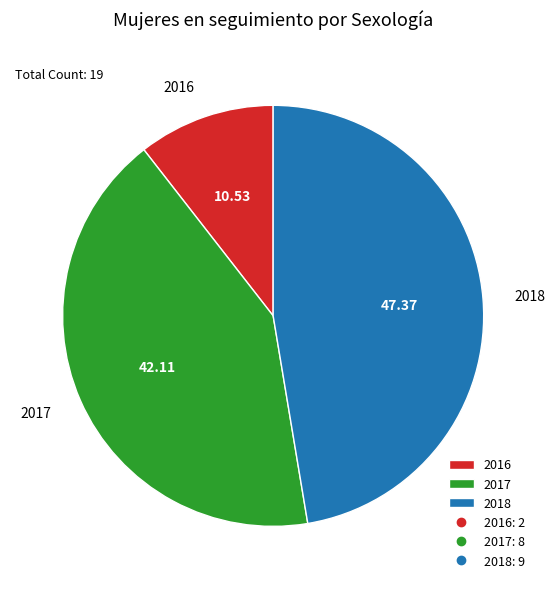

Does 2016 represent more than half of the total?

No